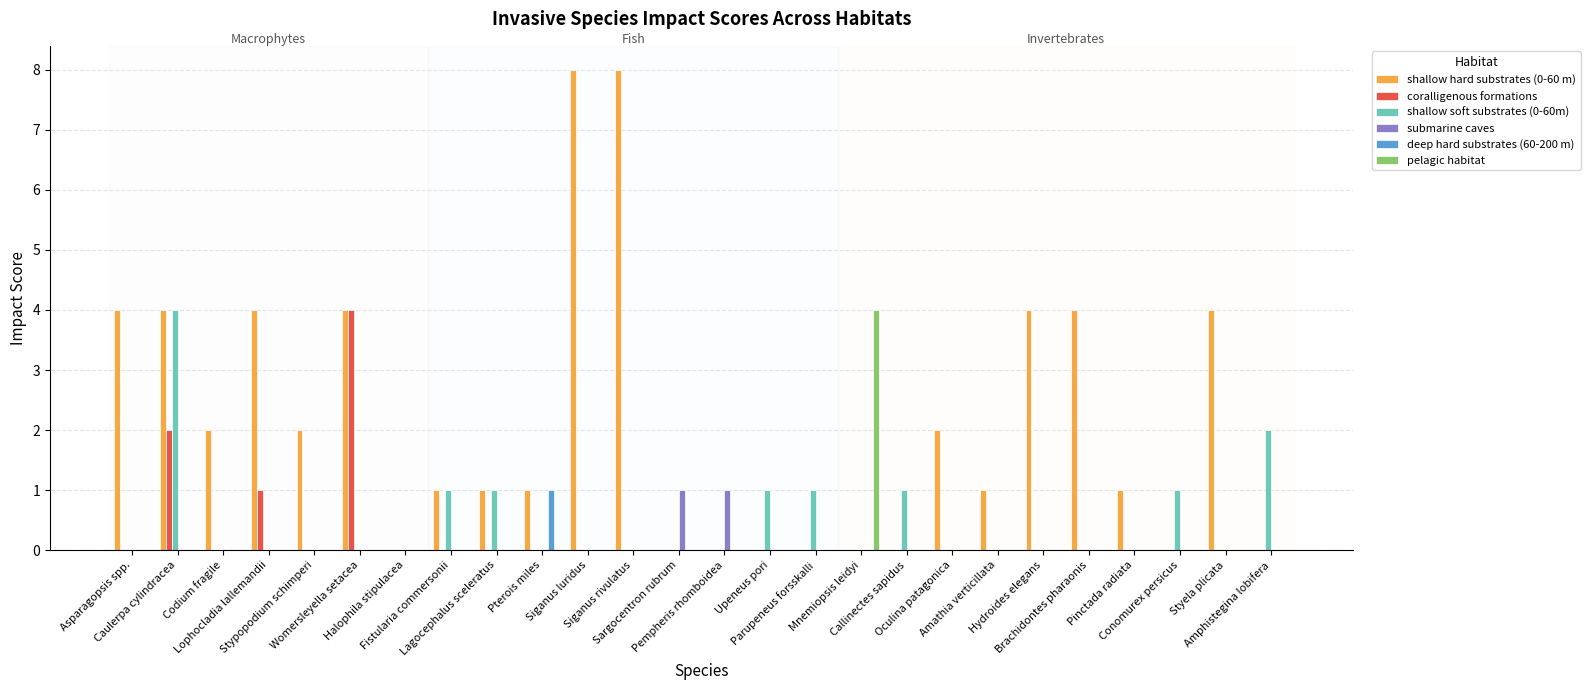

Which series changed the most between Amathia verticillata and Amphistegina lobifera?

shallow soft substrates (0-60m)